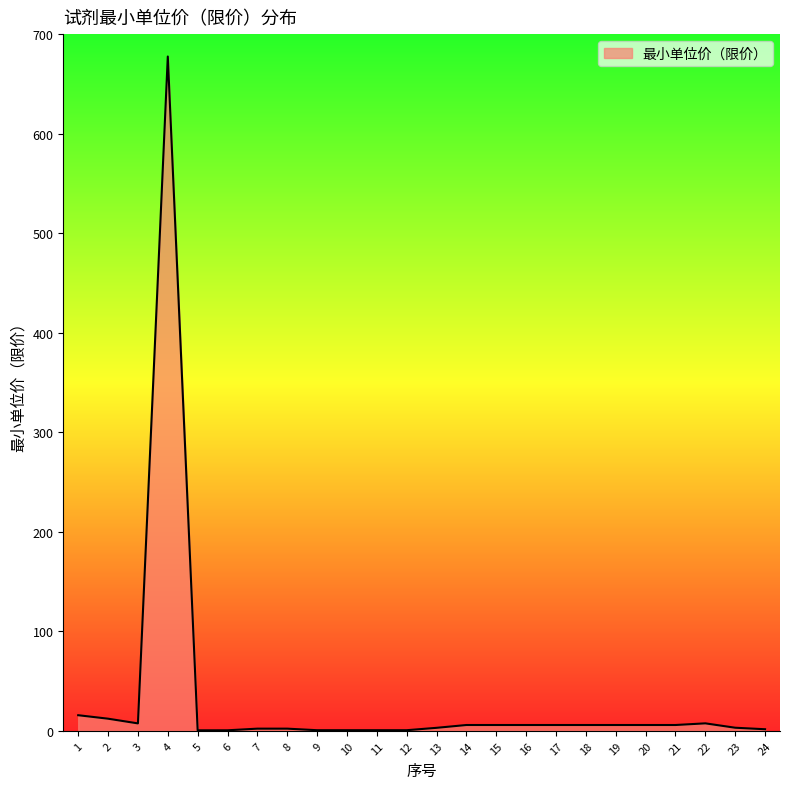

True or false: the data shows 5.8 at 14.

True